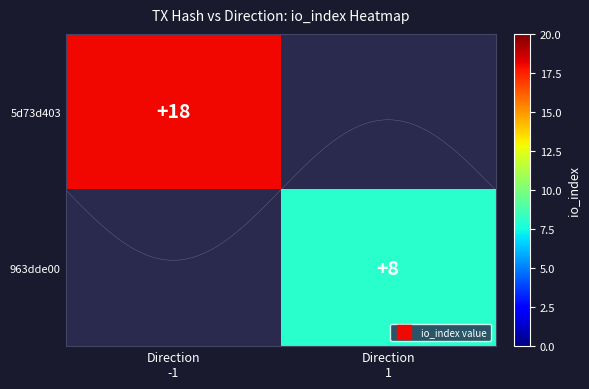

Which series has the largest range (max minus min)?

5d73d403